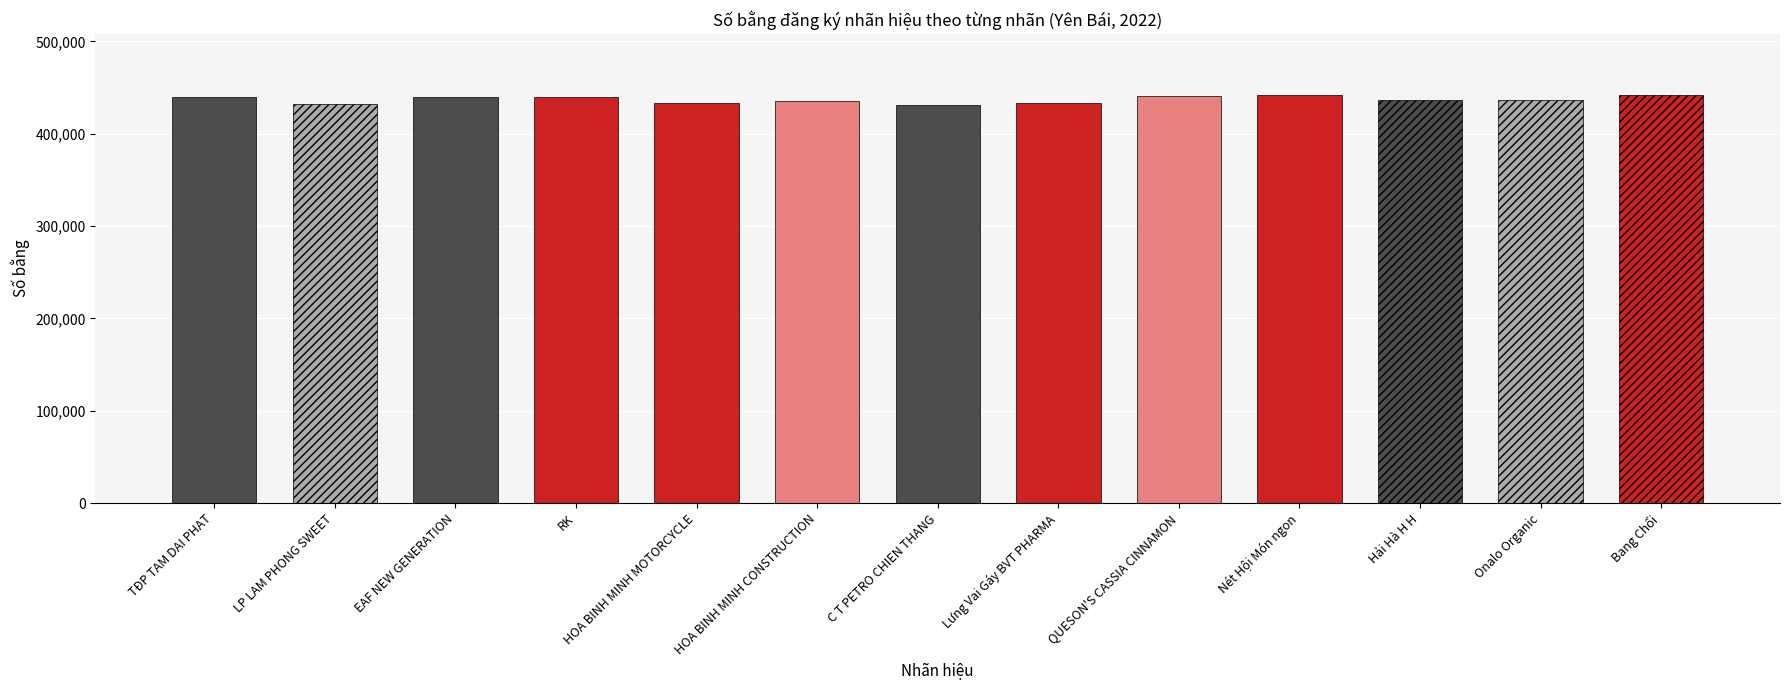

What is the label of the 10th bar from the left?

Nét Hội Món ngon